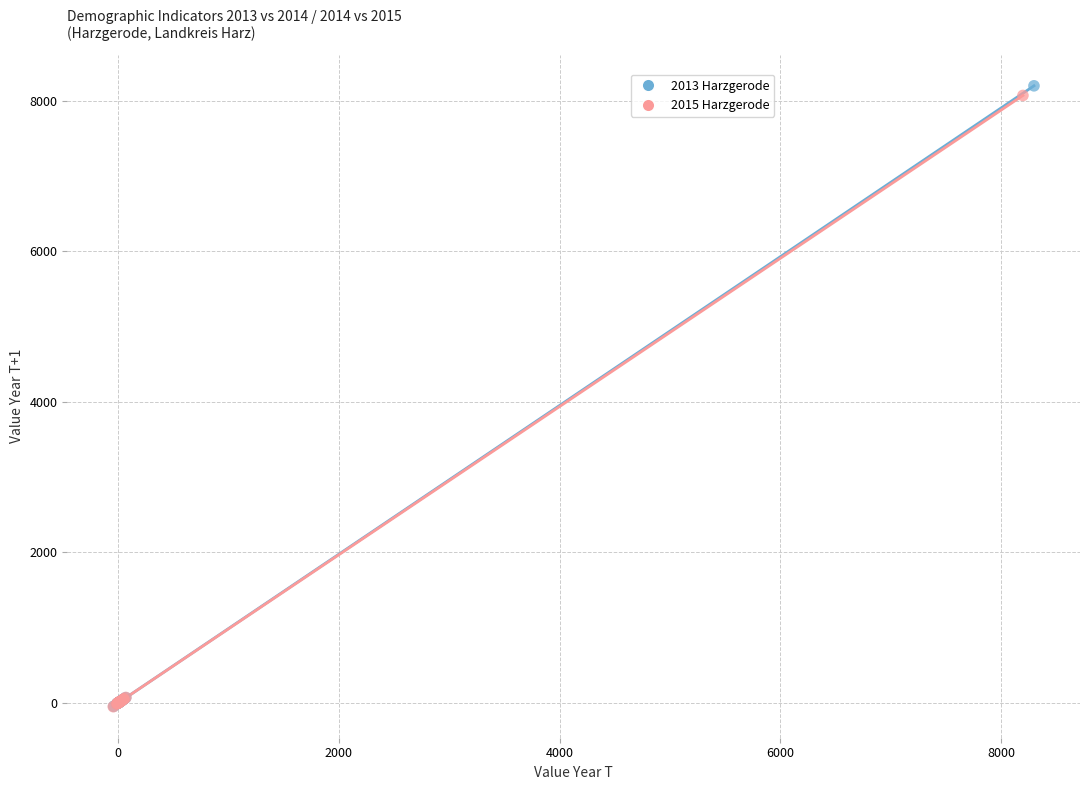

Which series has the widest spread of Y values?

2013 Harzgerode